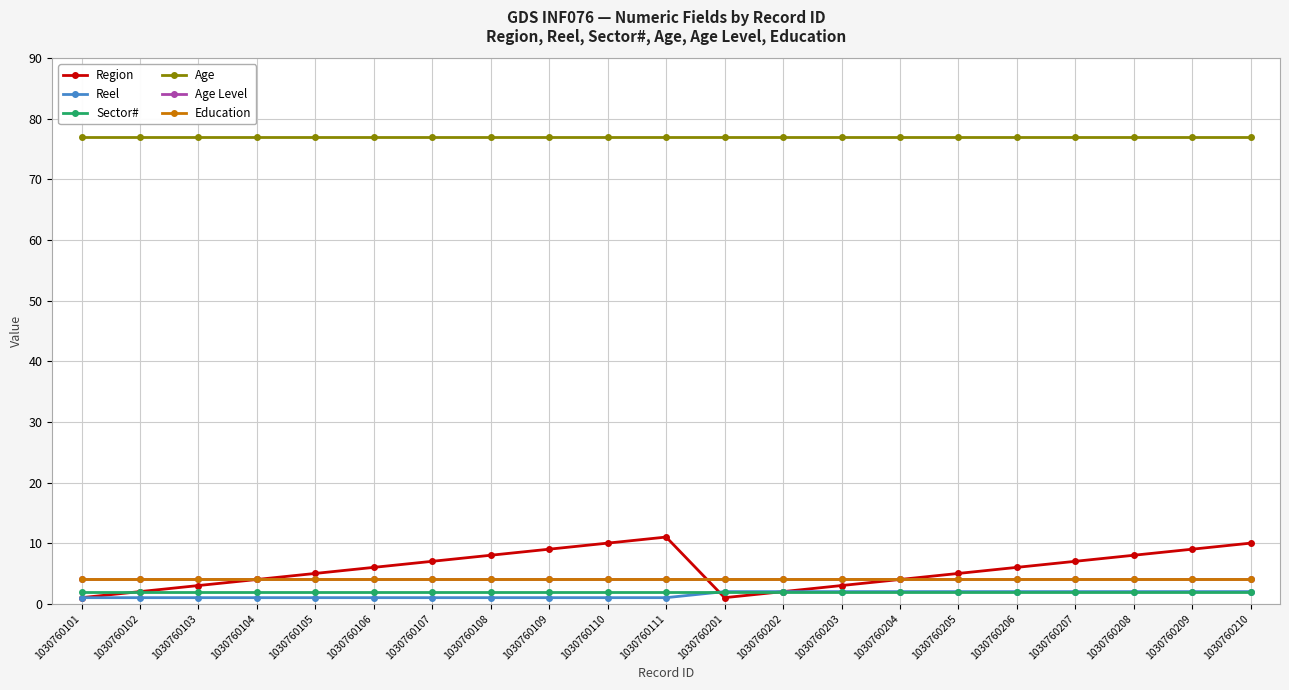

True or false: Region has more than 0 interior local peaks.

True